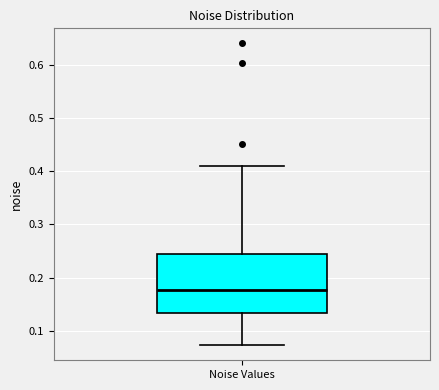

Where does the upper whisker of the box for Noise Values end on the y-axis? The values are not printed on the chart, so give them approximately, as read against the axis.

0.41